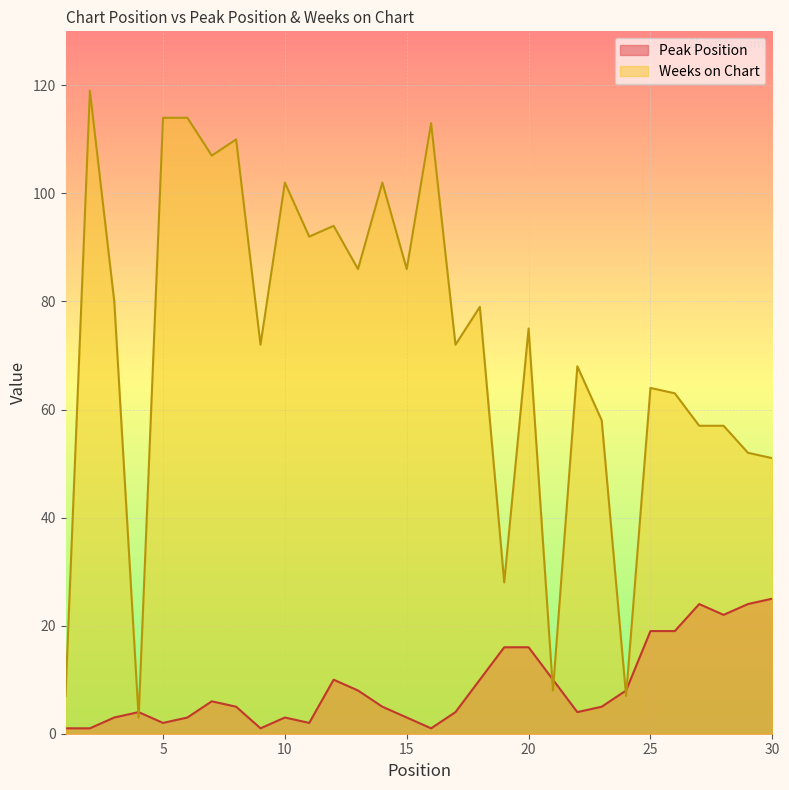

What are all the series names shown in the legend?

Peak Position, Weeks on Chart